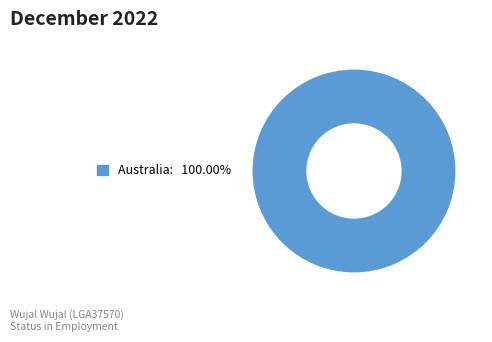

Is there a majority slice in this chart?

Yes